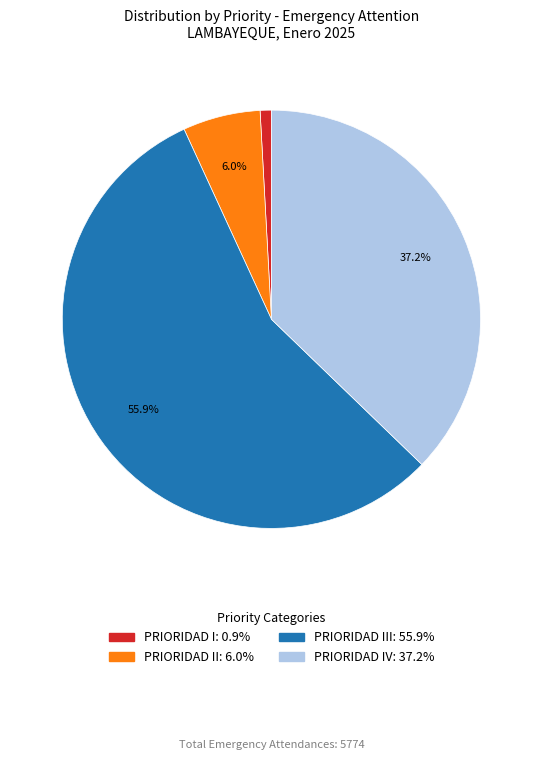

To the nearest percent, what is the average slice percentage?

25%